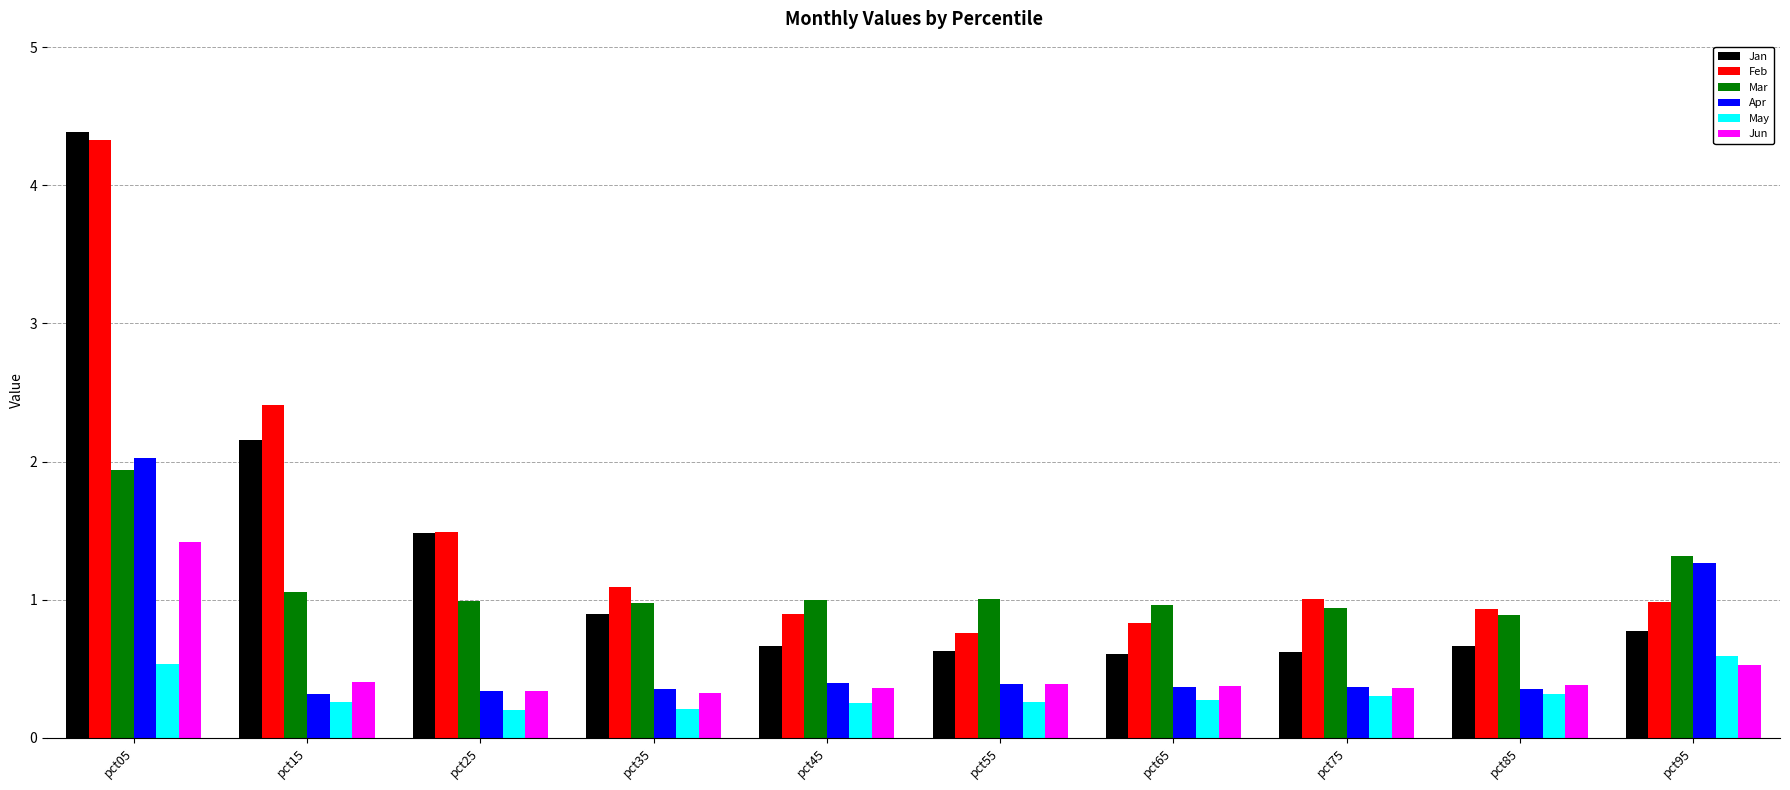

Which category has the highest value across all series?

pct05